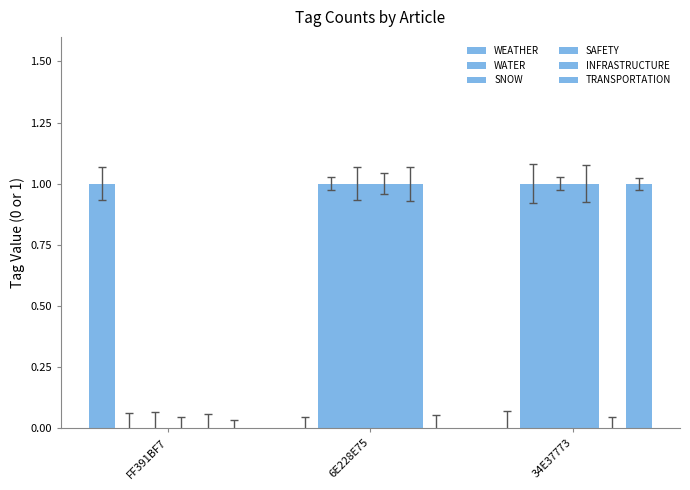

What is the difference between the WEATHER values at FF391BF7 and 34E37773?

1